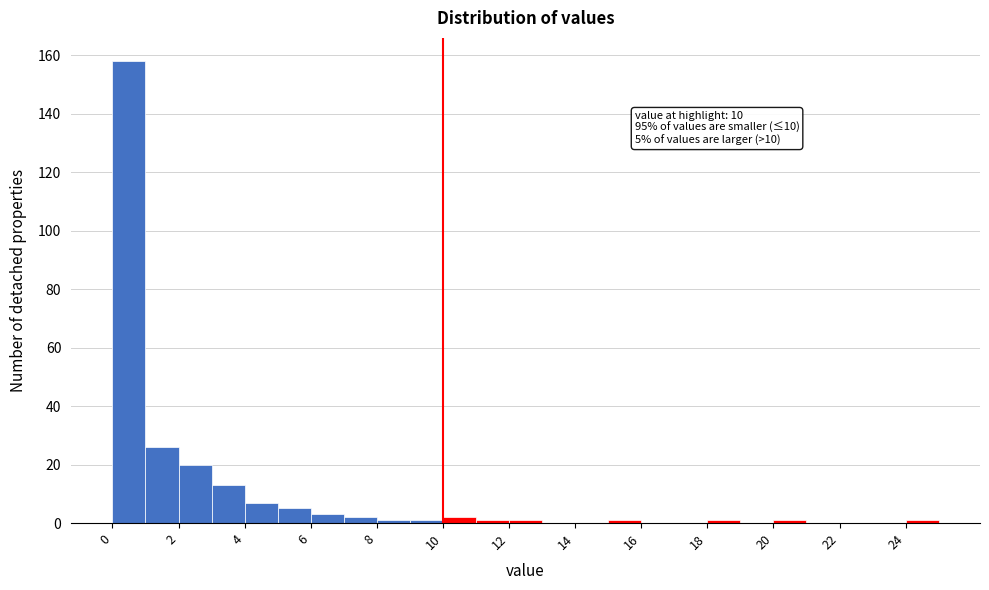

Which range on the x-axis has the tallest bar?

0 to 1